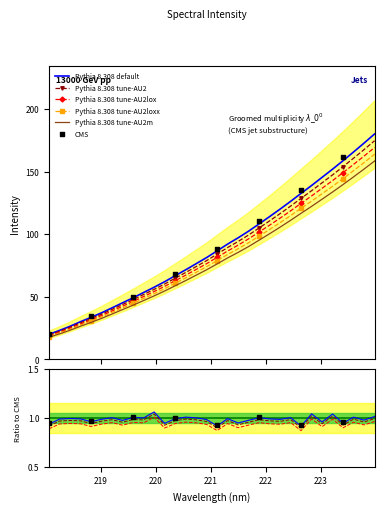

What is the change in value from 219.2067 to 221.4993?

+50.9